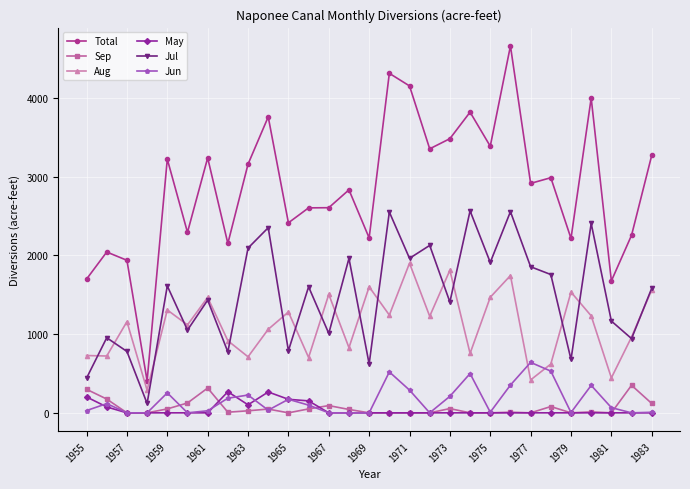

Rank the series by their maximum value, from highest to lowest.

Total, Jul, Aug, Jun, Sep, May